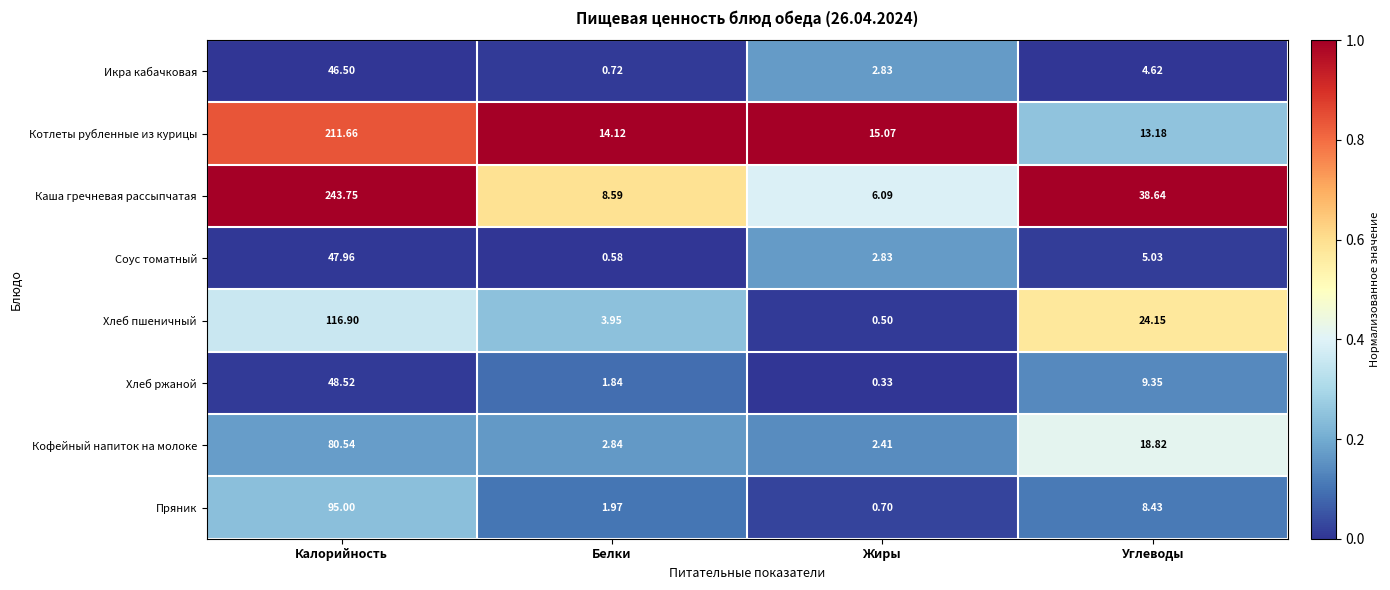

Which series has the largest range (max minus min)?

Каша гречневая рассыпчатая